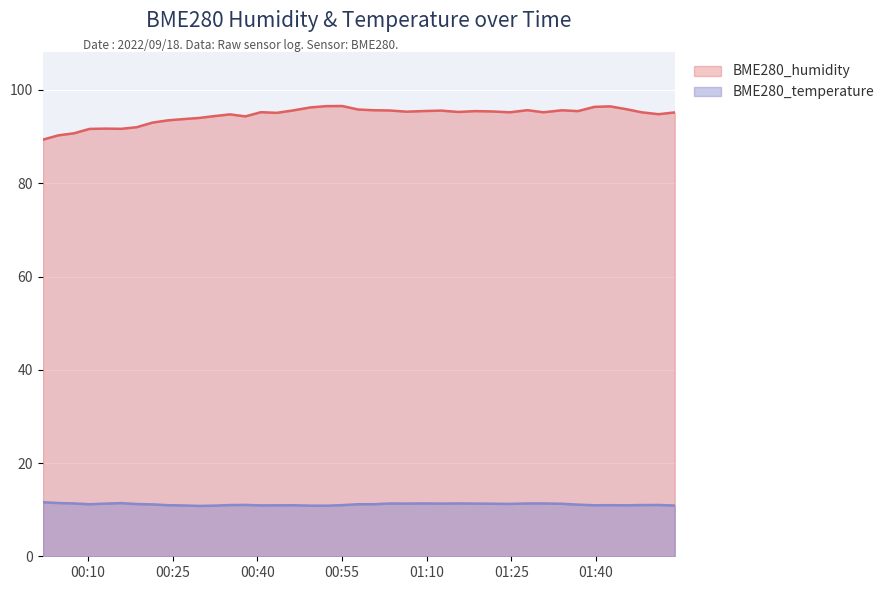

Where is BME280_humidity nearest to the value 92?

2022/09/18 00:18:40